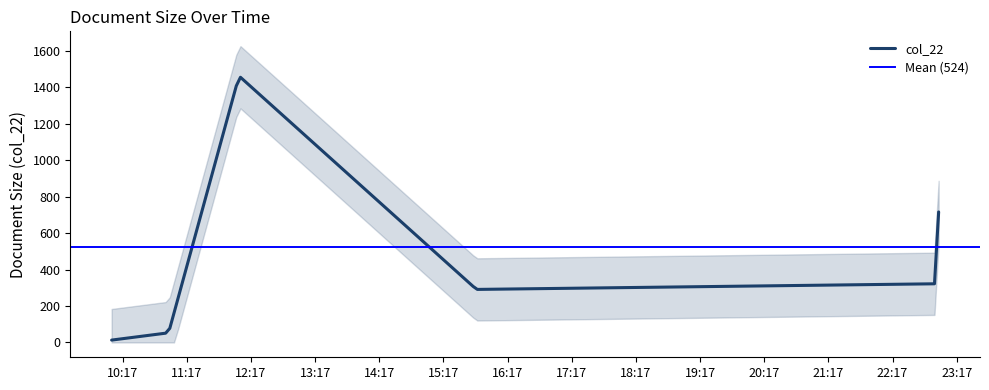

Which category has the highest value across all series?

2021-02-02 12:05:54